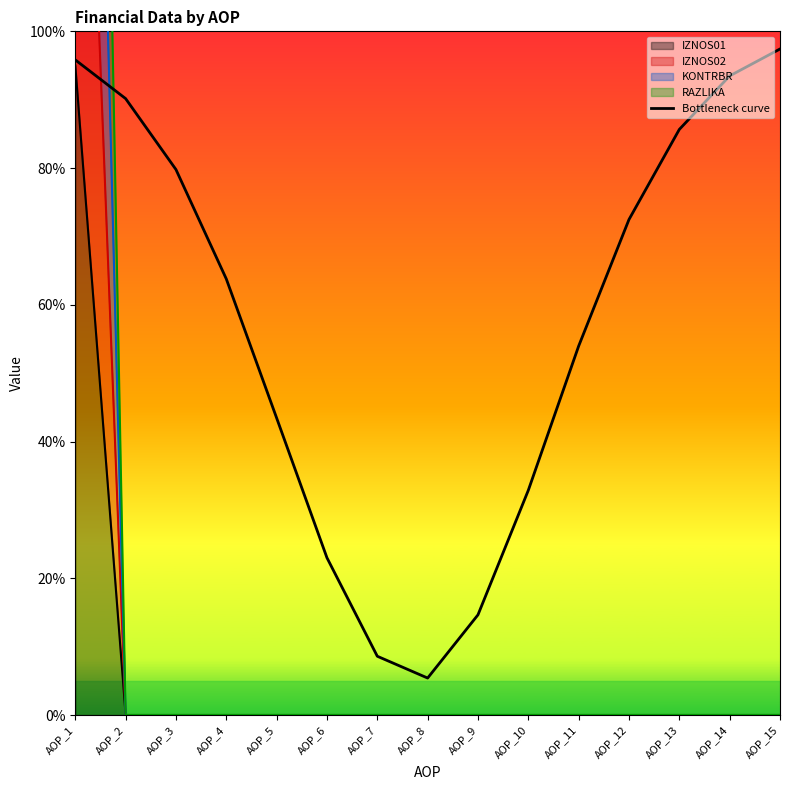

Where is the first local minimum?

AOP_8